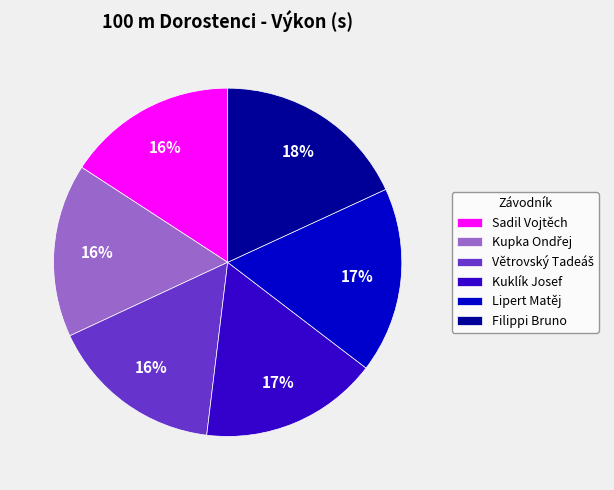

Does any single category account for the majority?

No